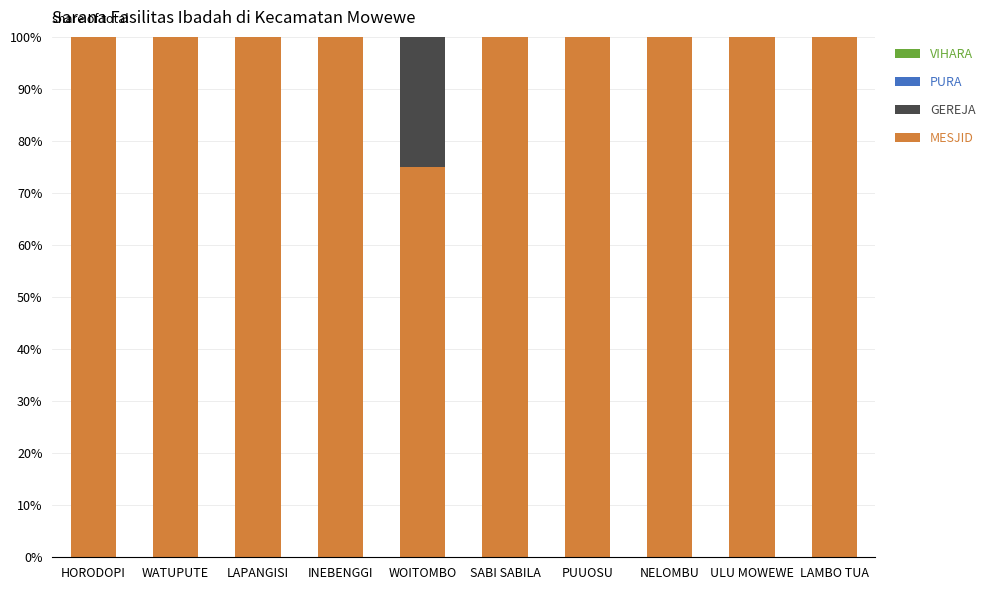

How many series are shown in this chart?

2